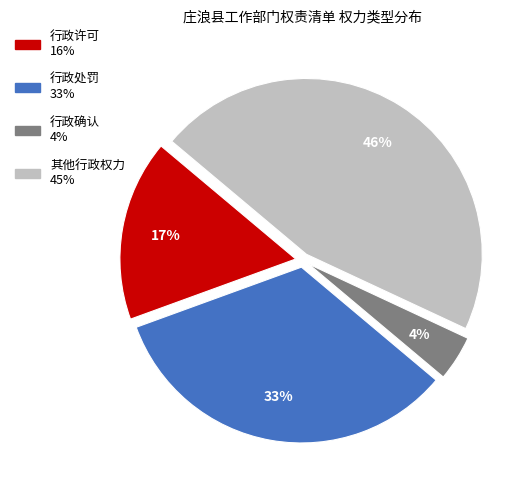

Approximately how many times larger is the value at 行政许可 compared to 其他行政权力?

0.4